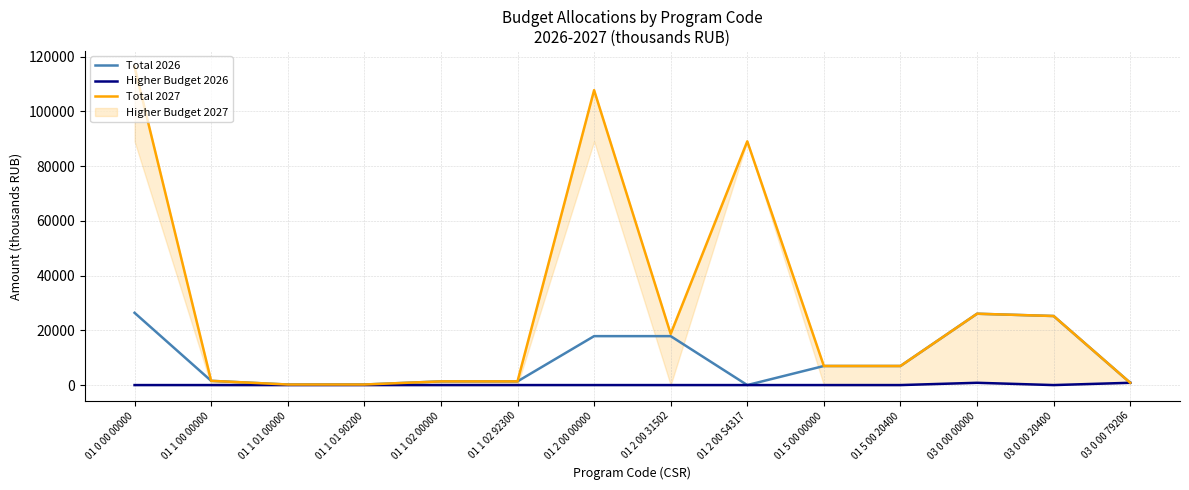

Is it true that Higher Budget 2026 equals 0.0 at 01 2 00 S4317?

True